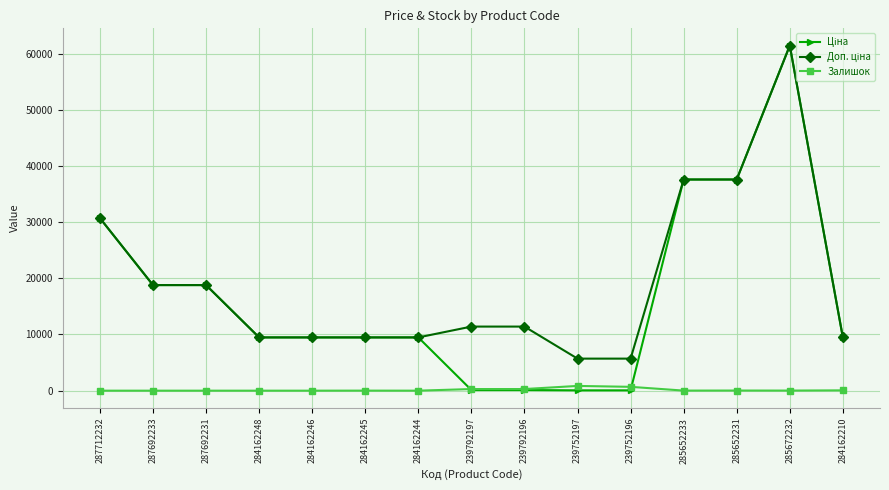

The Залишок series shows 0.0 at 287692231. True or false?

True